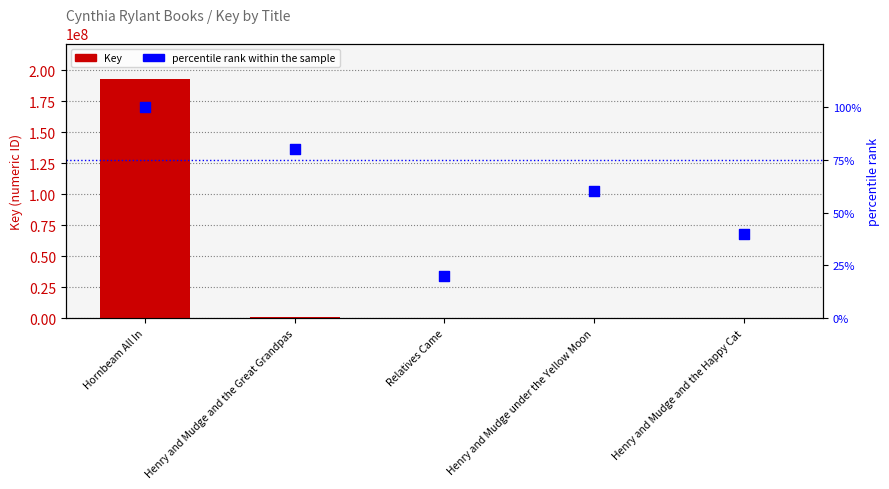

Which series has the largest total across all categories?

Key